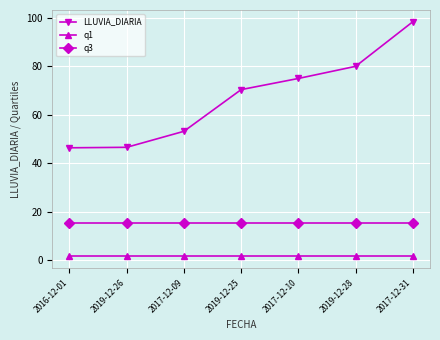

What is the maximum value shown in the chart?

98.4